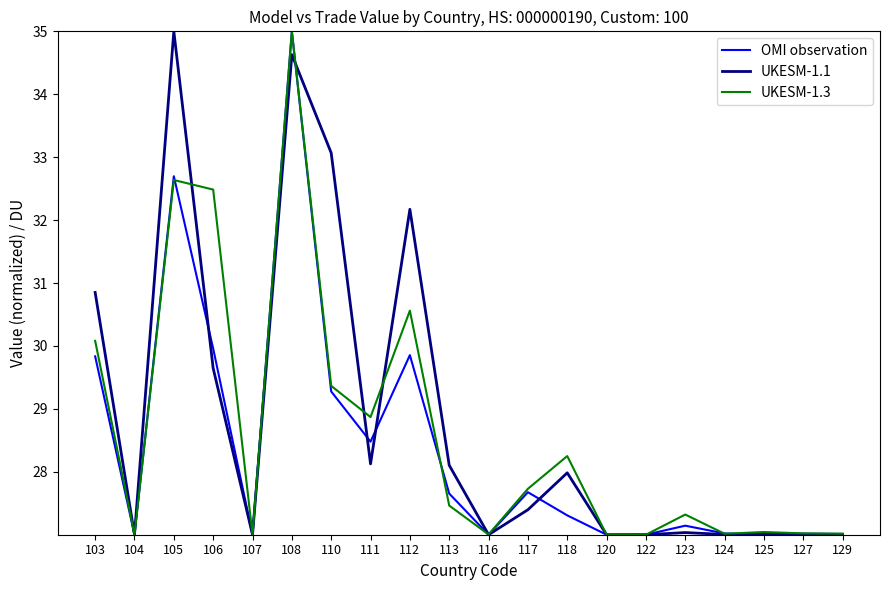

Where is the first local maximum for UKESM-1.1?

105